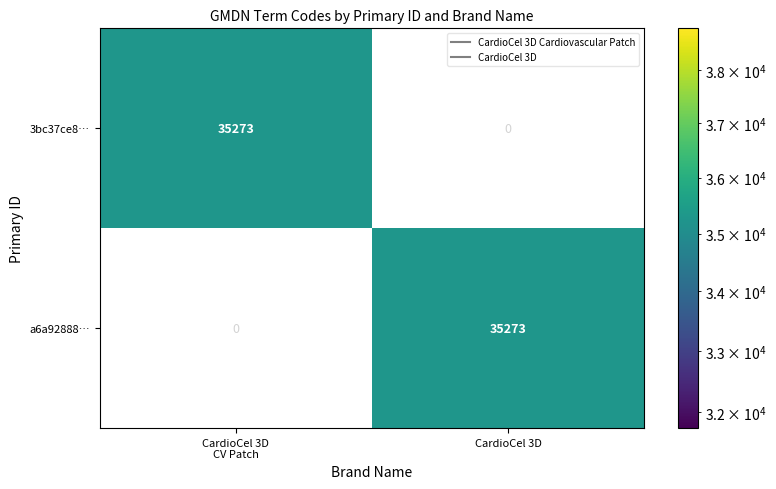

How many series are shown in this chart?

2